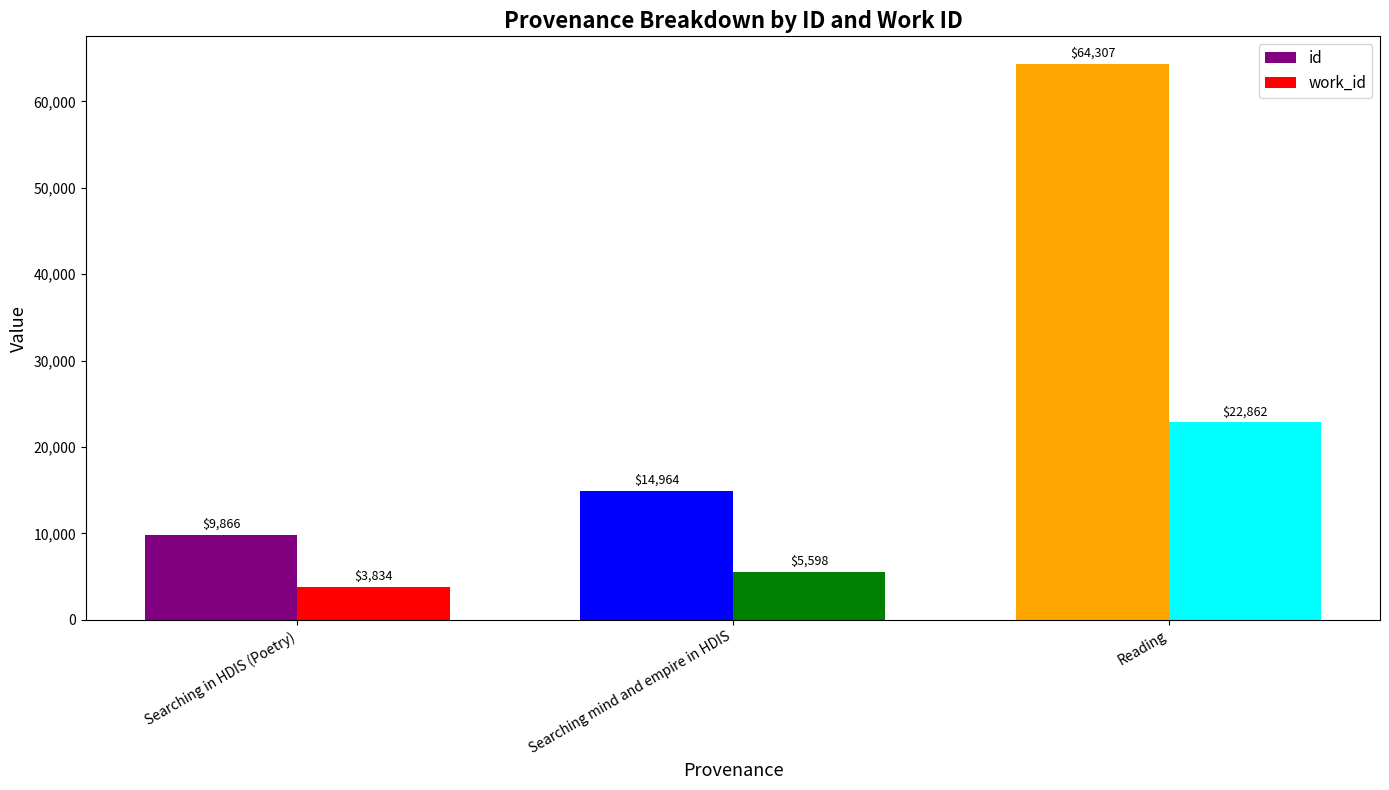

The id series shows 14964 at Searching mind and empire in HDIS. True or false?

True